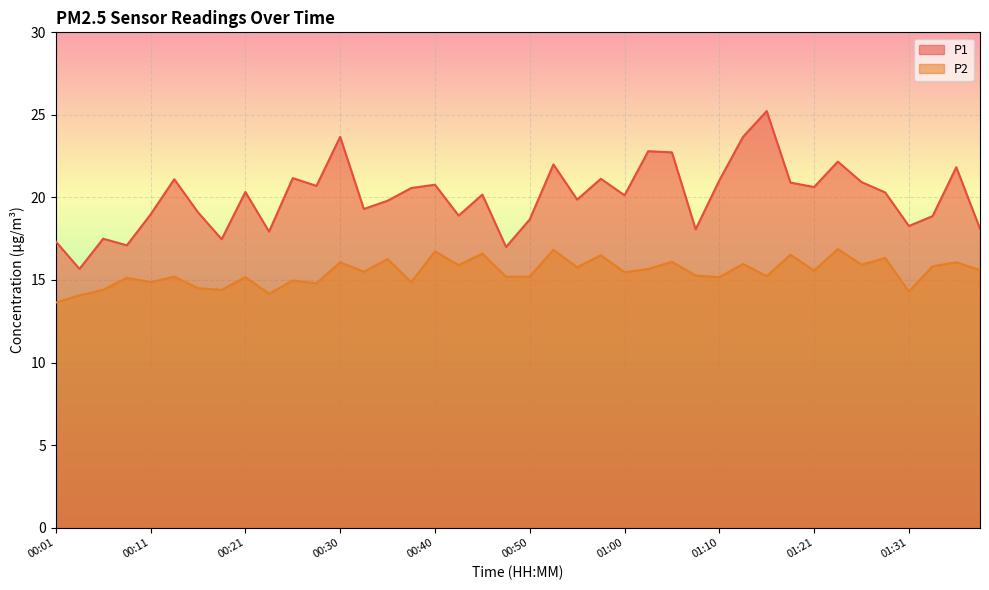

True or false: P2 and P1 cross at least once.

False